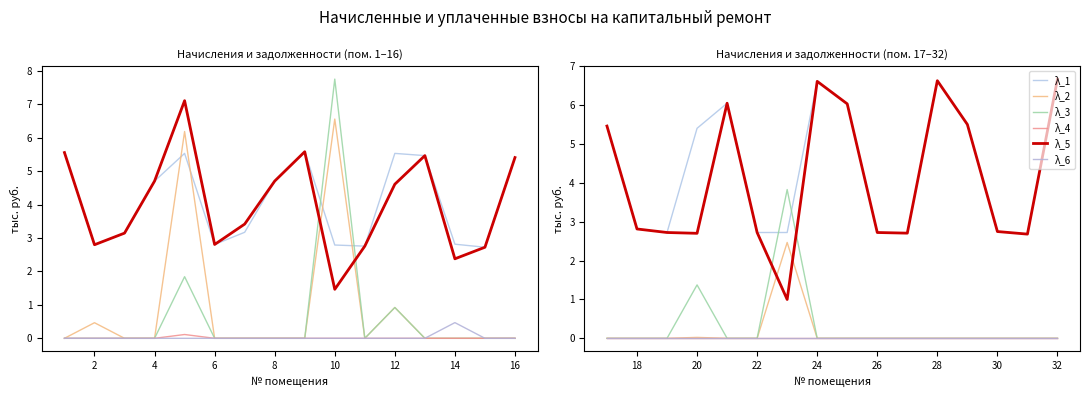

True or false: λ_4 has more than 0 points higher than both neighbors.

False